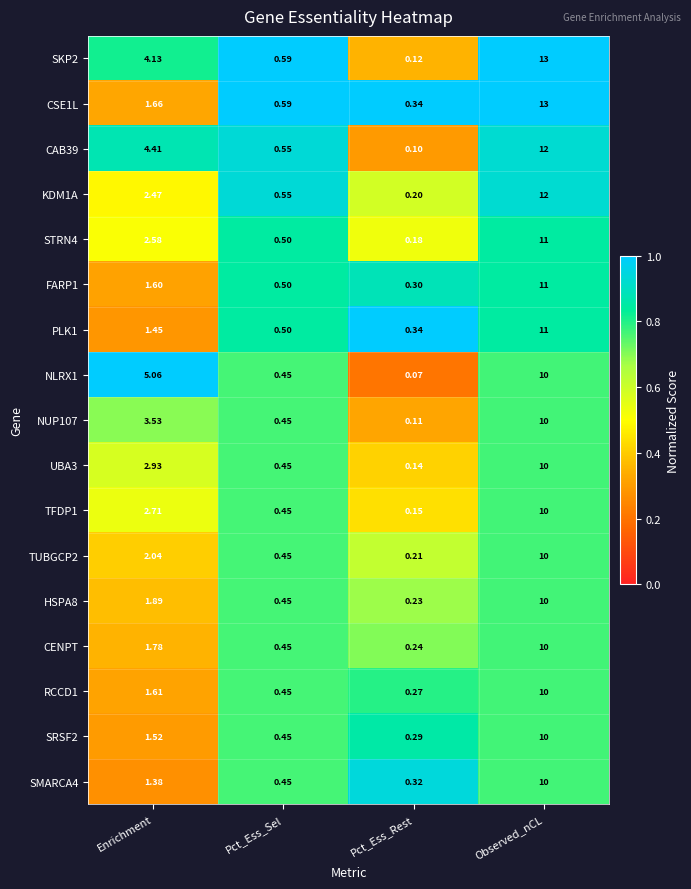

Which series has the largest range (max minus min)?

SKP2